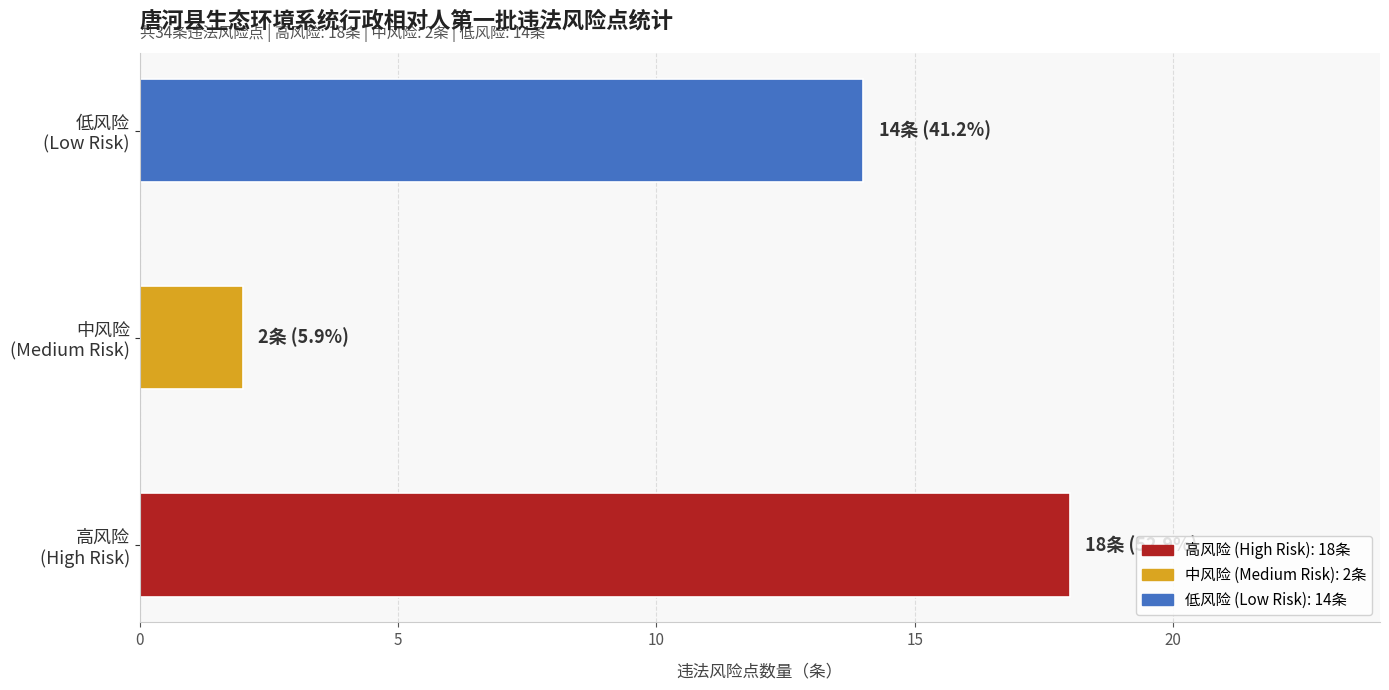

Reading bottom to top, list all the values displayed in this chart.

18	2	14